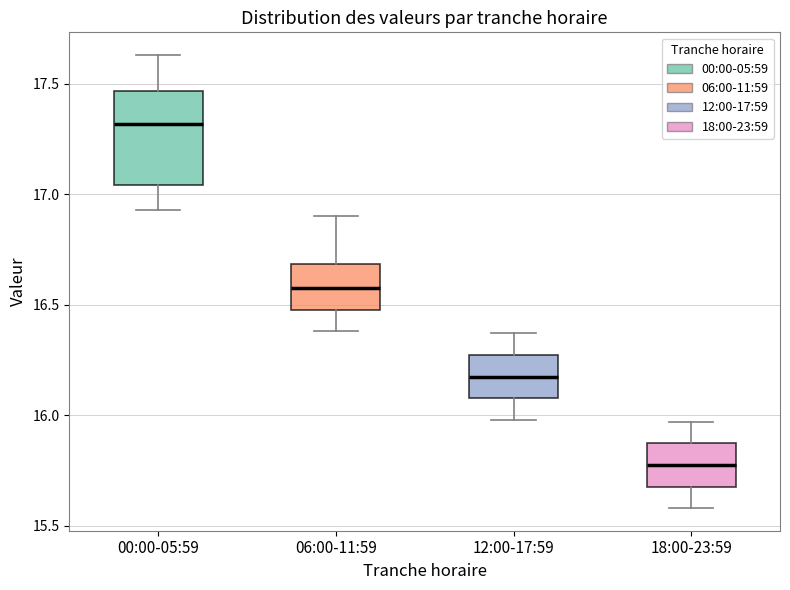

Where does the lower whisker of the box for 00:00-05:59 end on the y-axis? The values are not printed on the chart, so give them approximately, as read against the axis.

16.95